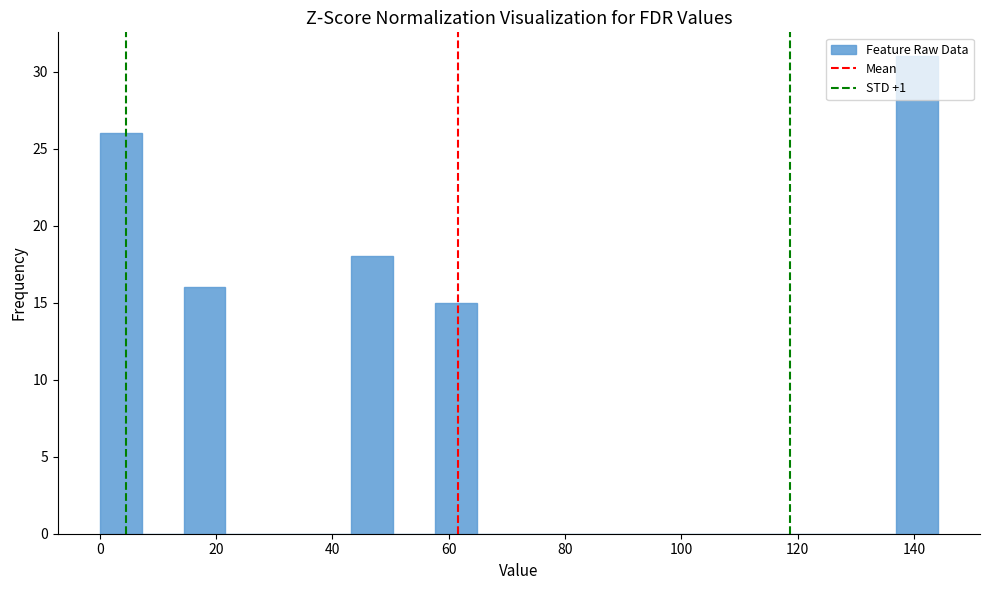

Around what value on the x-axis is the tallest bar? Give the approximate position of its centre, as read against the axis.

140